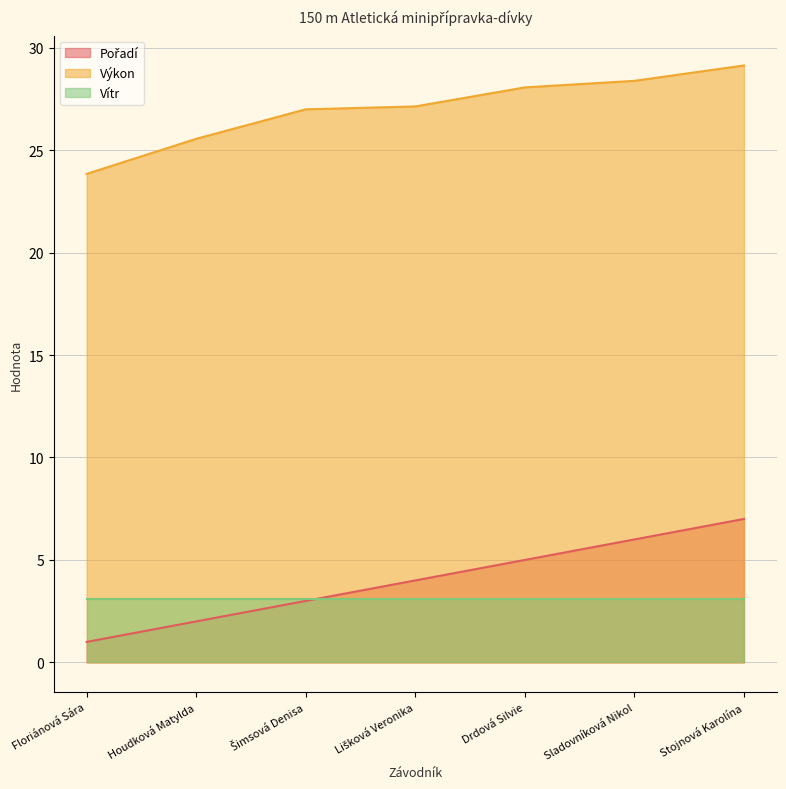

True or false: Pořadí and Výkon intersect in this chart.

False